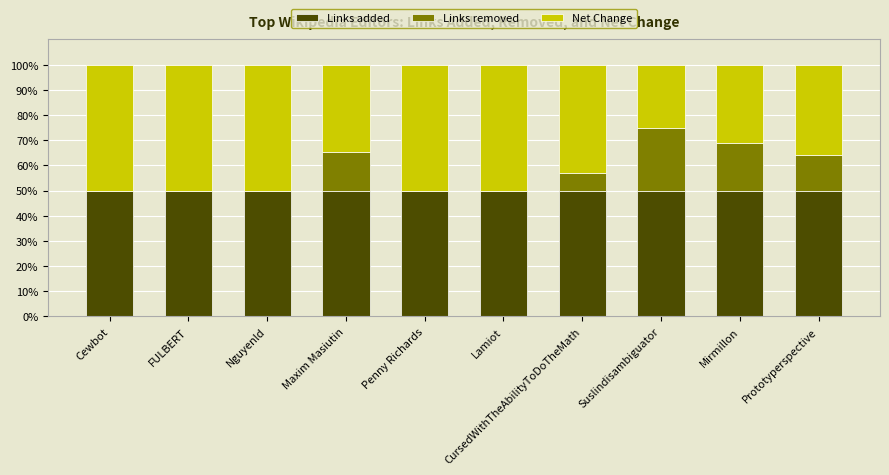

What is the total value across all series at FULBERT?

100.0